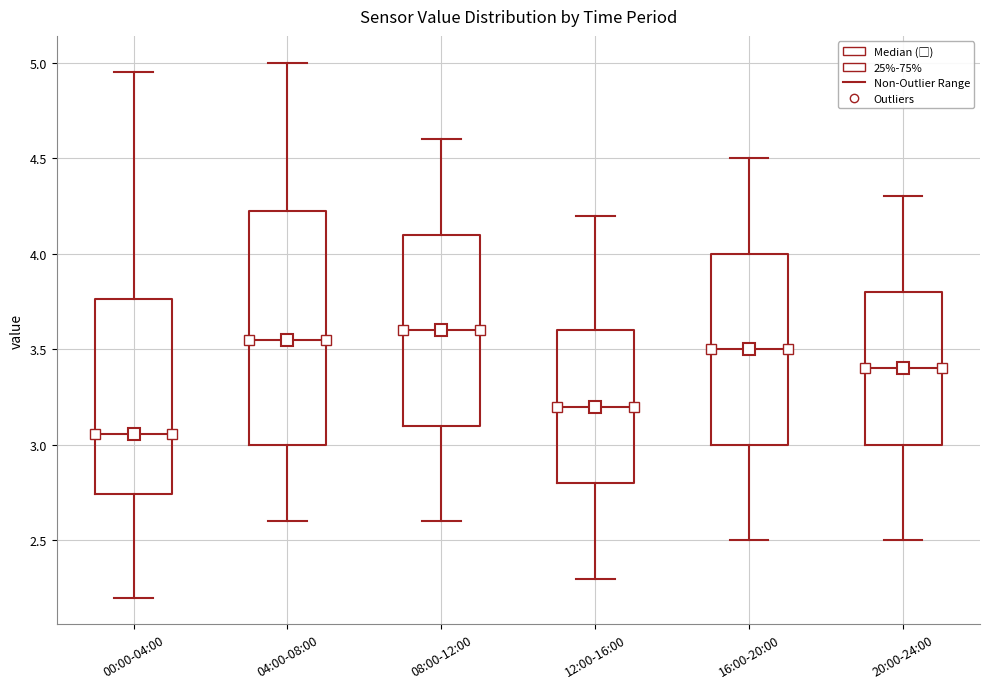

Where does the upper whisker of the box for 08:00-12:00 end on the y-axis? The values are not printed on the chart, so give them approximately, as read against the axis.

4.60